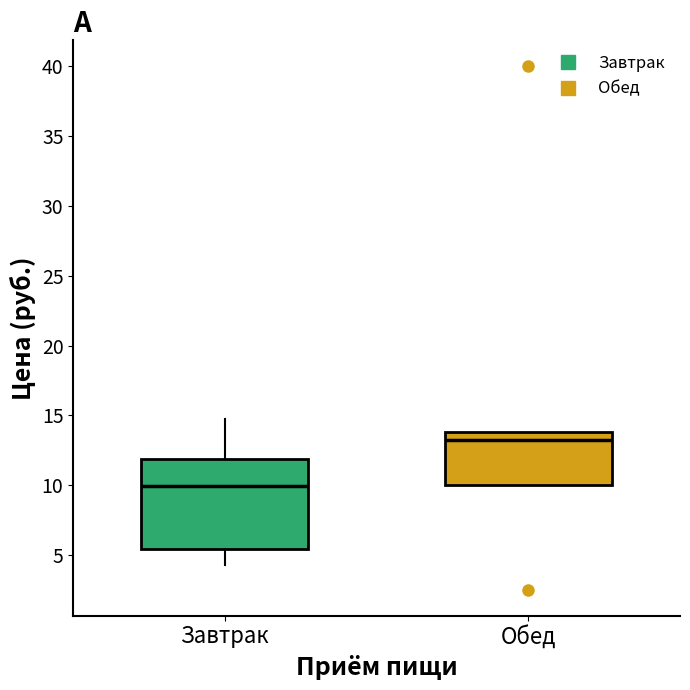

Reading left to right, transcribe this box plot: for each box, give where its median line is, the range the box spans, and where its two whiskers end, as read against the y-axis. The values are not printed on the chart, so give them approximately, as read against the axis.

Завтрак: median 10.0, box 5.5 to 12.0, whiskers 4.5 to 14.5
Обед: median 13.5, box 10.0 to 14.0, whiskers 10.0 to 14.0